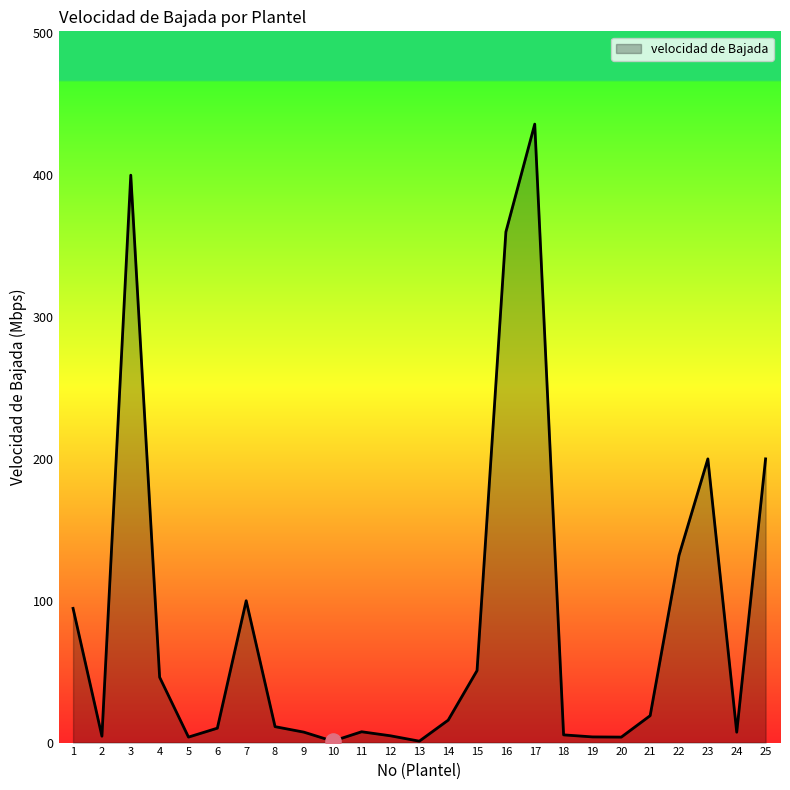

What is the change in value from 5 to 16?

+356.1